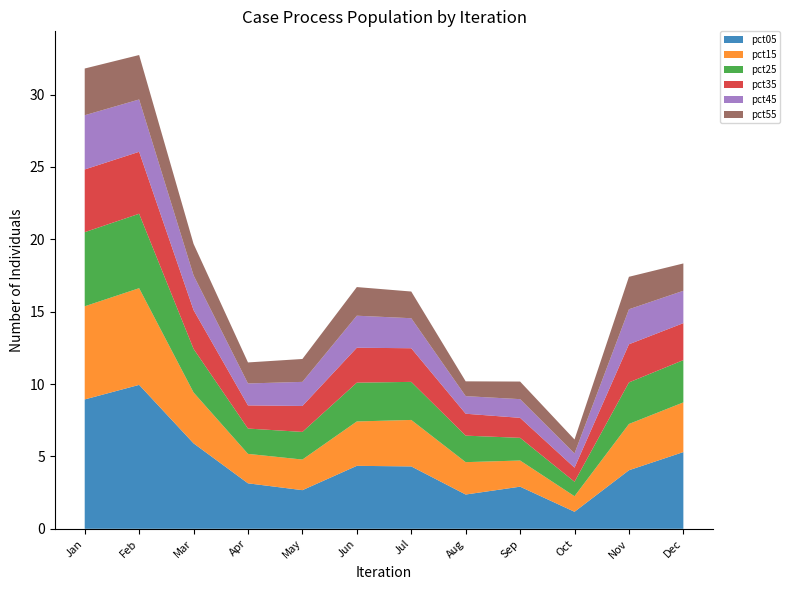

Reading left to right, transcribe all the data shown in this chart.

pct05: 8.9	9.9	5.9	3.1	2.7	4.3	4.3	2.4	2.9	1.2	4.0	5.3
pct15: 6.4	6.7	3.5	2.0	2.1	3.1	3.2	2.2	1.8	1.1	3.2	3.4
pct25: 5.1	5.1	3.0	1.7	1.9	2.7	2.6	1.8	1.6	1.0	2.9	2.9
pct35: 4.3	4.3	2.7	1.6	1.8	2.4	2.3	1.5	1.4	1.0	2.6	2.6
pct45: 3.7	3.6	2.4	1.5	1.7	2.2	2.1	1.2	1.3	1.0	2.4	2.2
pct55: 3.2	3.1	2.2	1.5	1.6	2.0	1.8	1.0	1.2	1.0	2.2	1.9